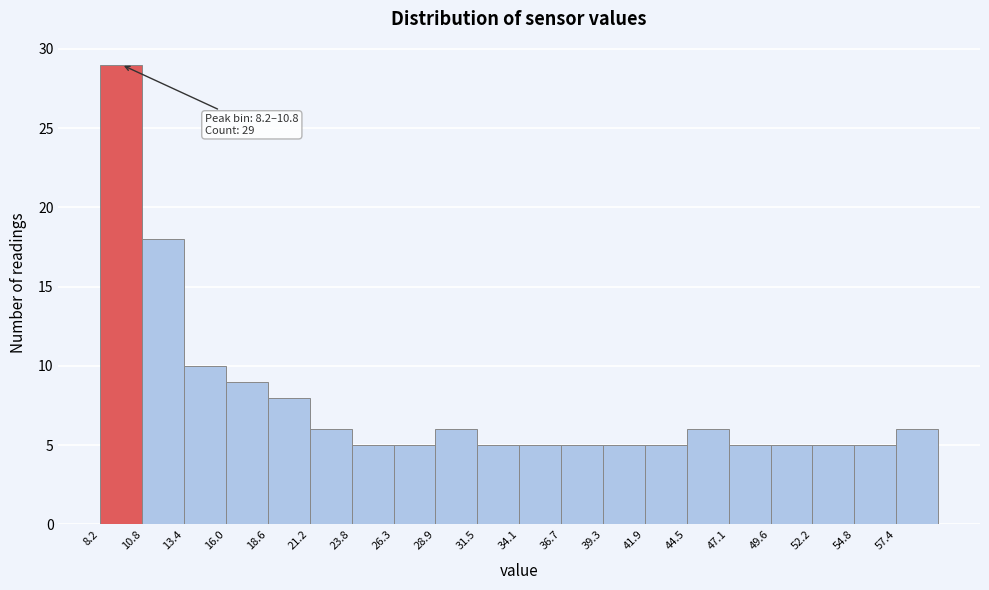

Which range on the x-axis has the tallest bar?

8.0 to 11.0